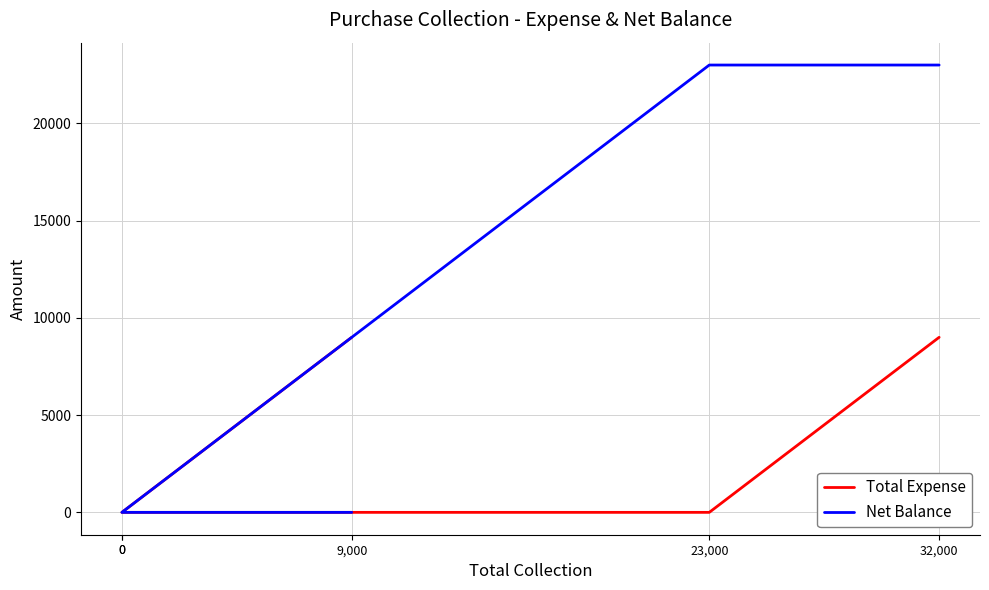

Which category has the highest value in the Total Expense series?

9,000